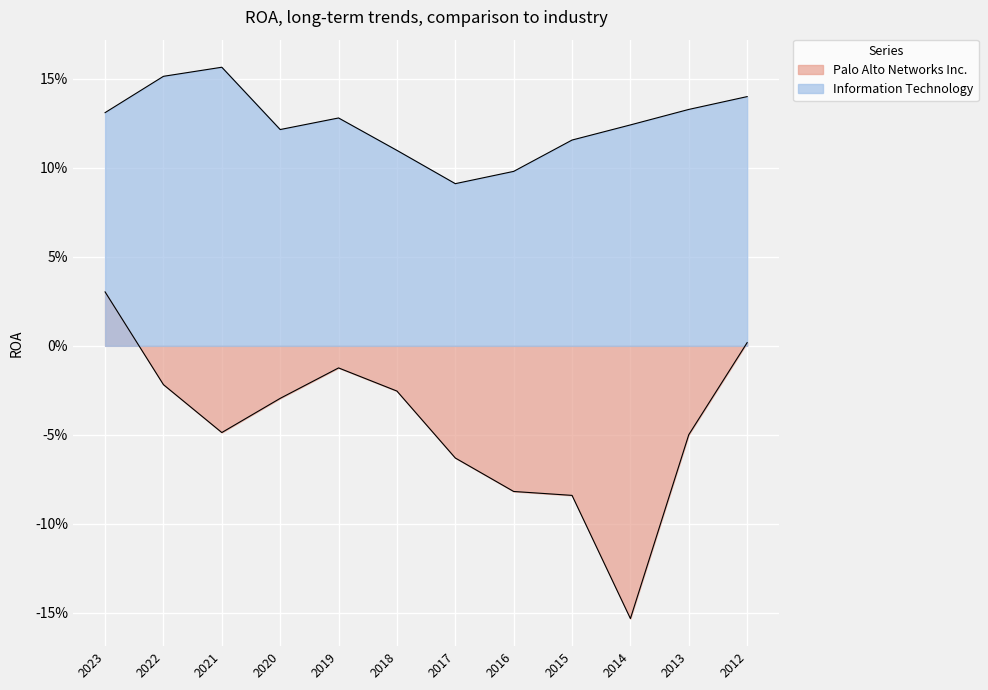

List the series in order of their peak value, highest first.

Information Technology, Palo Alto Networks Inc.